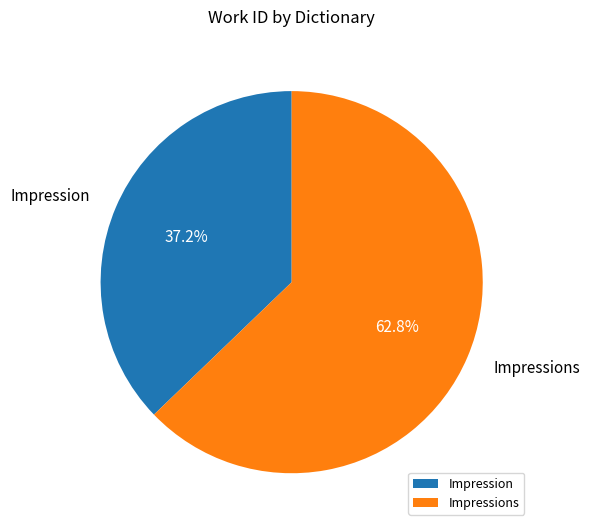

What percentage is the Impression slice, to the nearest percent?

37%